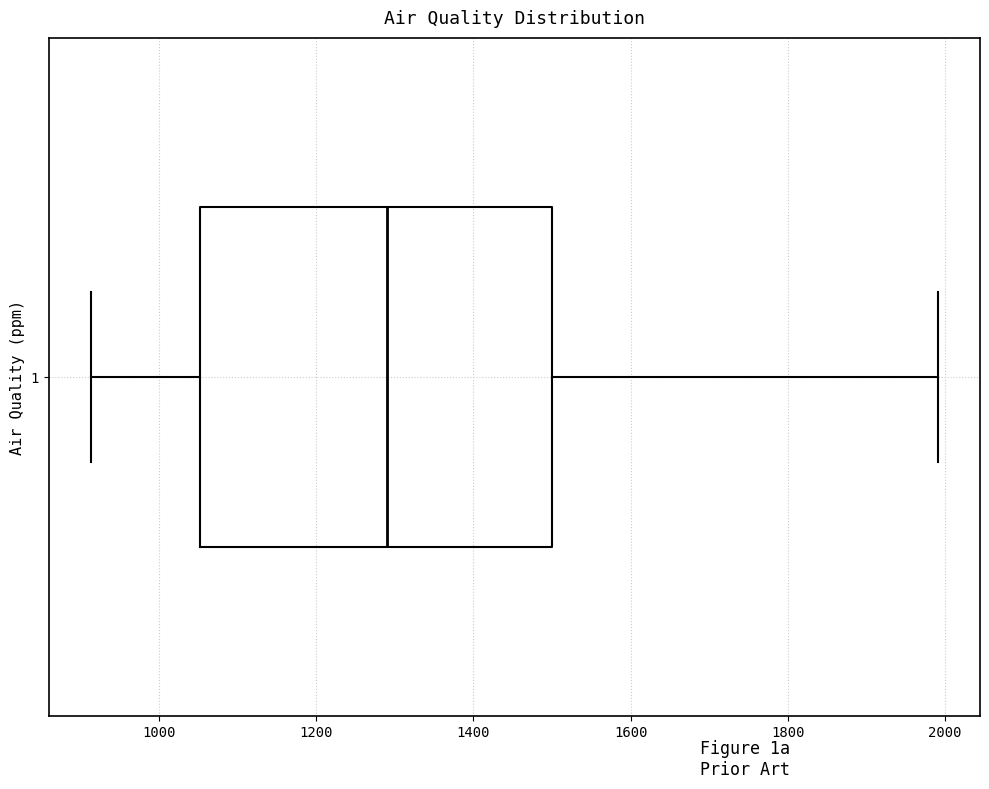

Transcribe this box plot: give where the median line is, the range the box spans, and where the two whiskers end, as read against the x-axis. The values are not printed on the chart, so give them approximately, as read against the axis.

median 1300, box 1060 to 1500, whiskers 920 to 2000